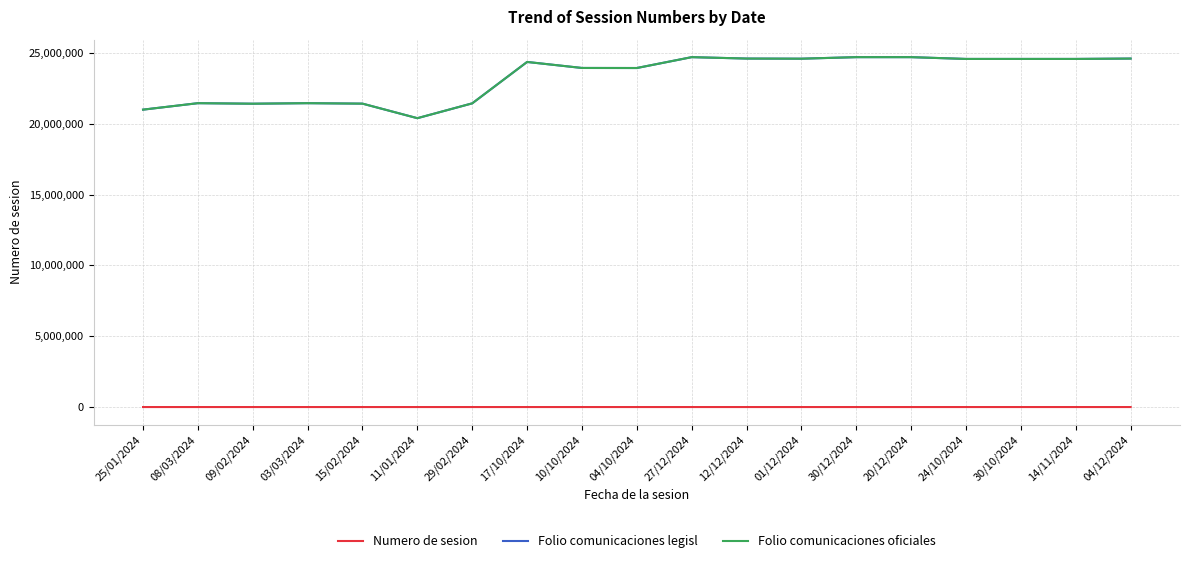

At 04/12/2024, list the series in order from largest to smallest.

Folio comunicaciones legisl, Folio comunicaciones oficiales, Numero de sesion